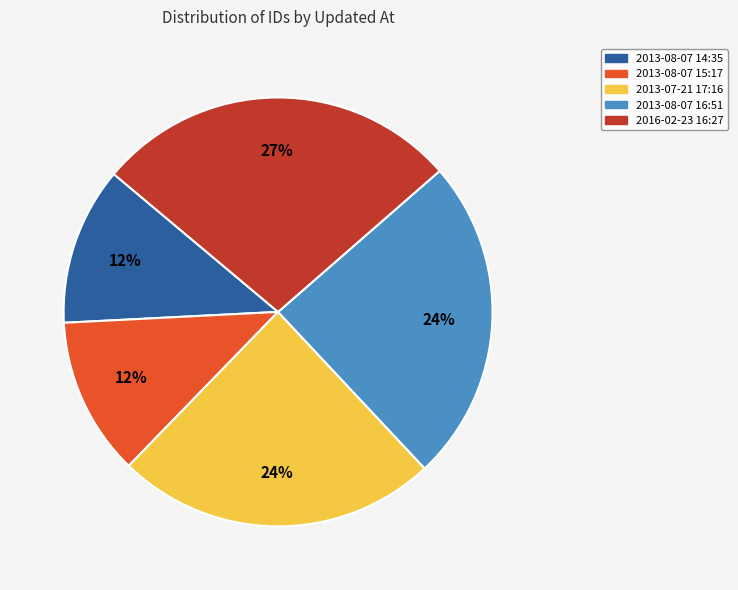

What is the largest slice in the pie chart?

2016-02-23 16:27